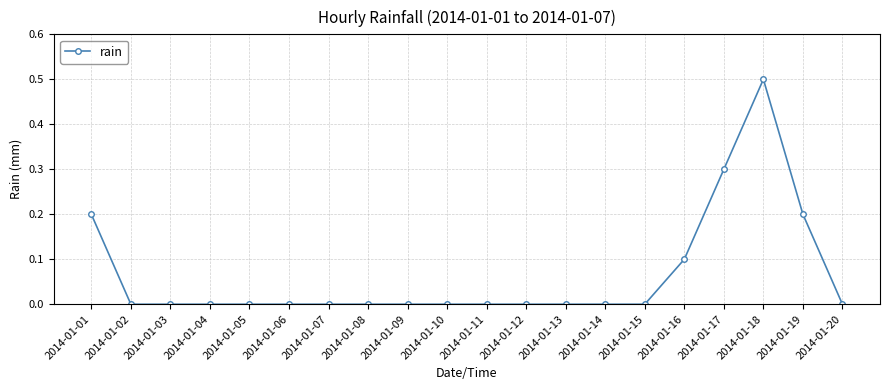

What is the sum of all values?

1.3